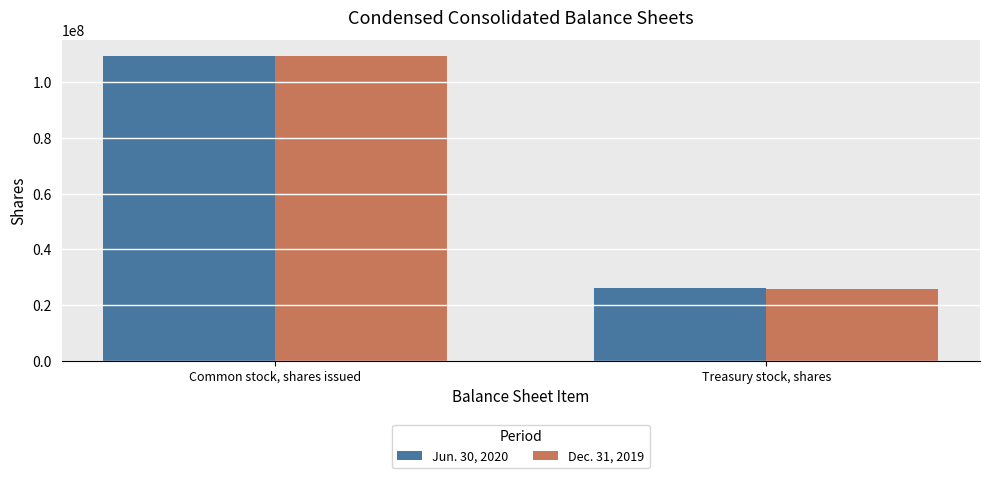

How many values in the Jun. 30, 2020 series are below 109600000?

1